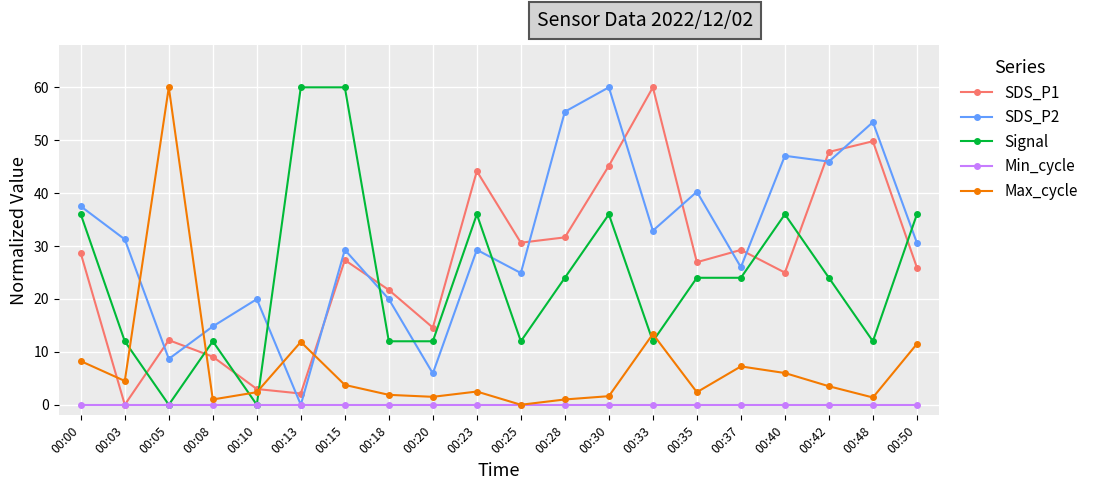

The value of Max_cycle at 00:13 is 11.9. True or false?

True